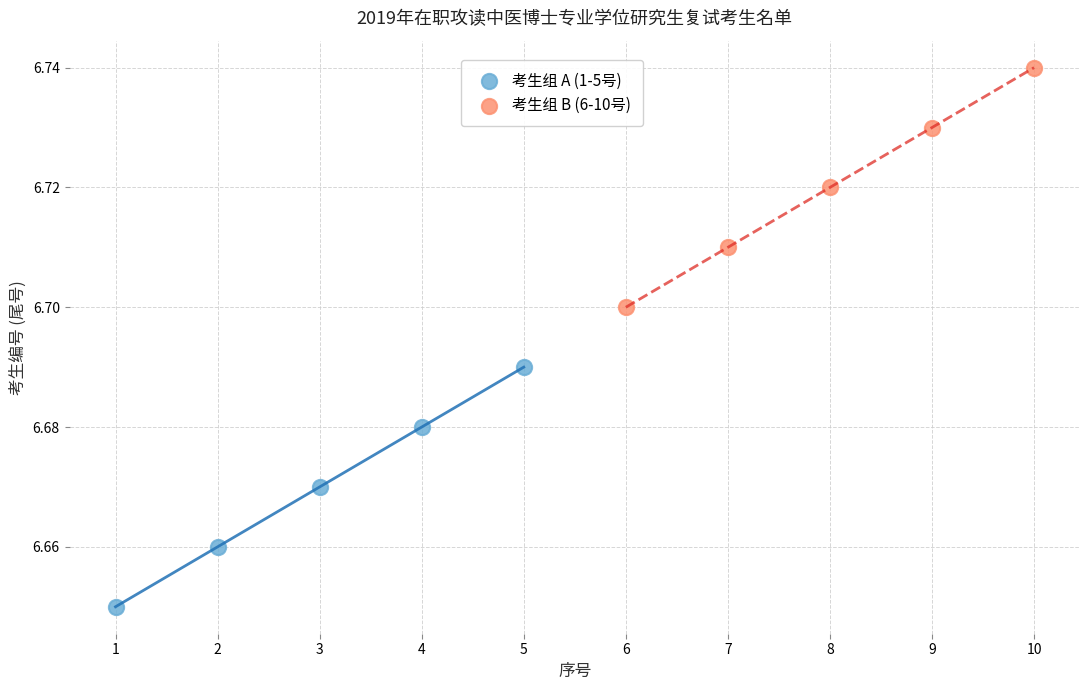

What are all the series names shown in the legend?

考生组 A (1-5号), 考生组 B (6-10号)